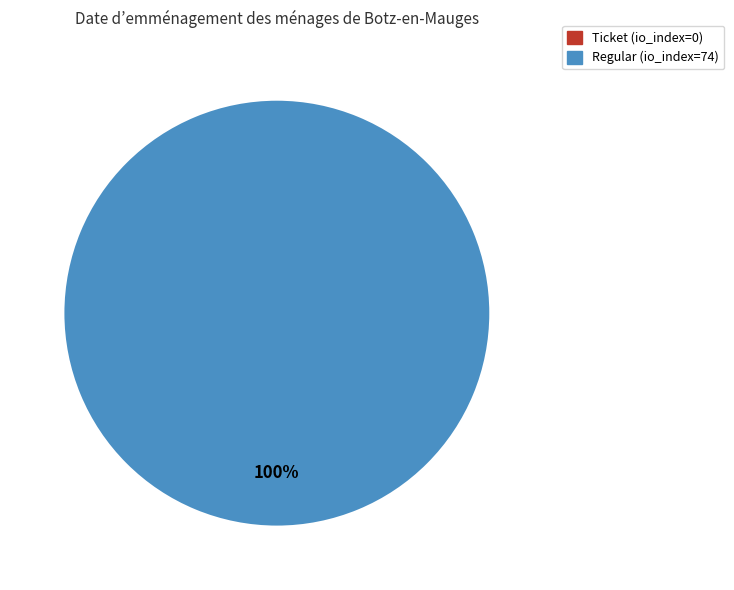

The Ticket (io_index=0) slice represents 0% of the pie. True or false?

True